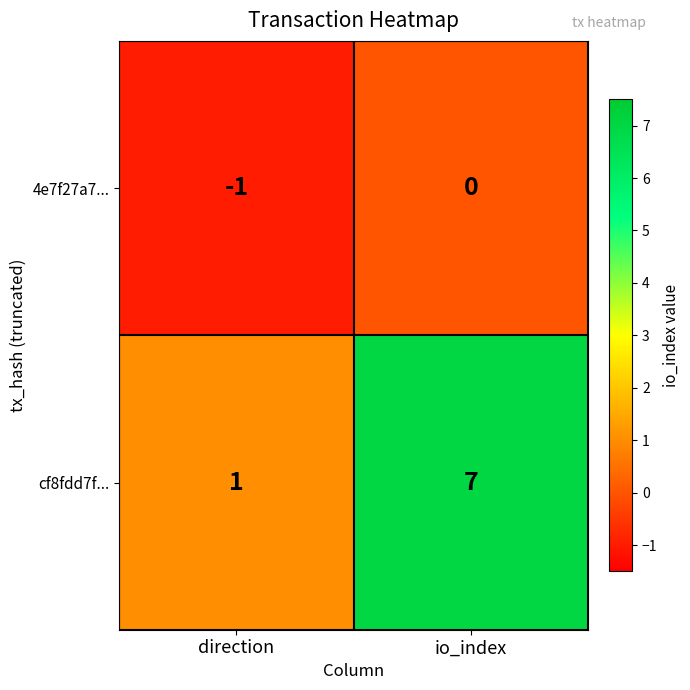

Reading left to right, list all the values displayed in this chart.

4e7f27a7...: -1	0
cf8fdd7f...: 1	7